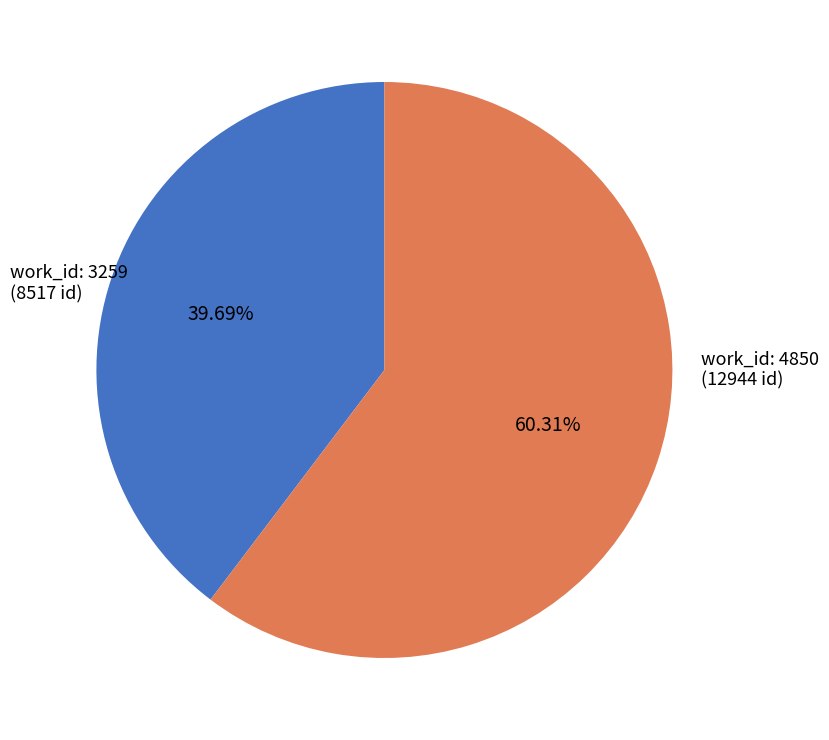

Does any single category account for the majority?

Yes